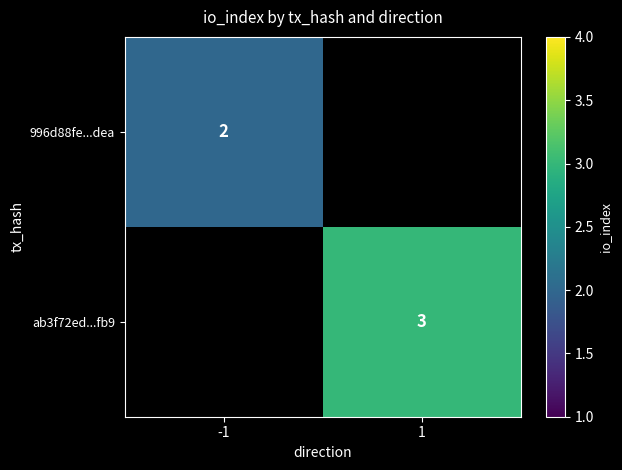

At how many categories does at least one series exceed 2?

1